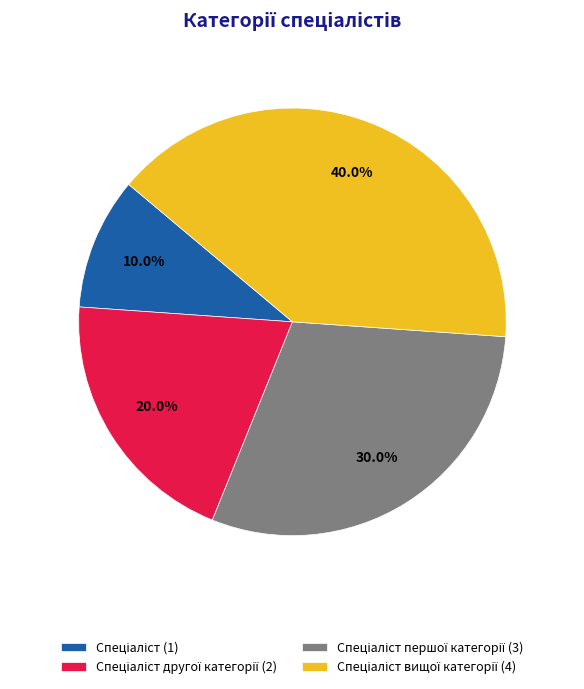

Does any single category account for the majority?

No